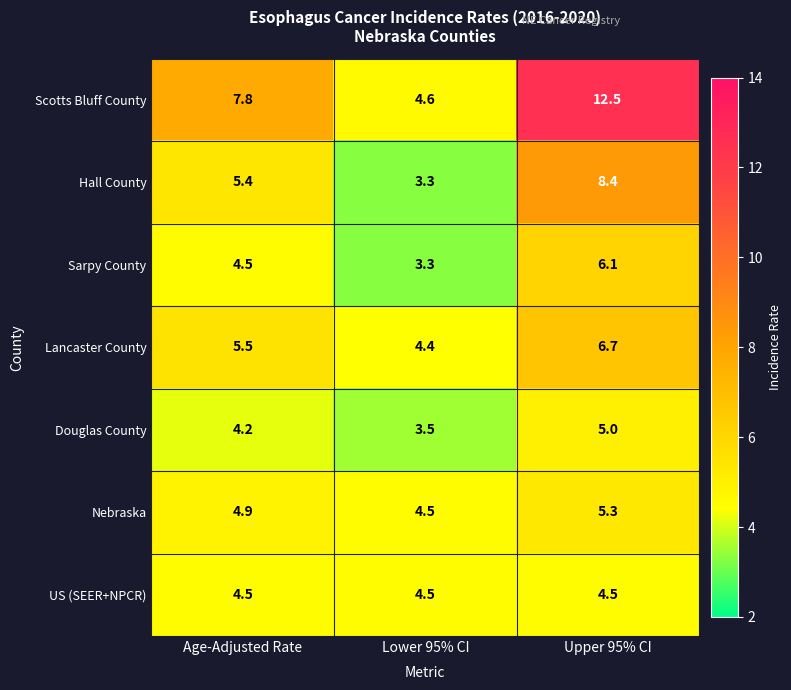

What is the difference between the maximum and second lowest values in the Hall County series?

3.0